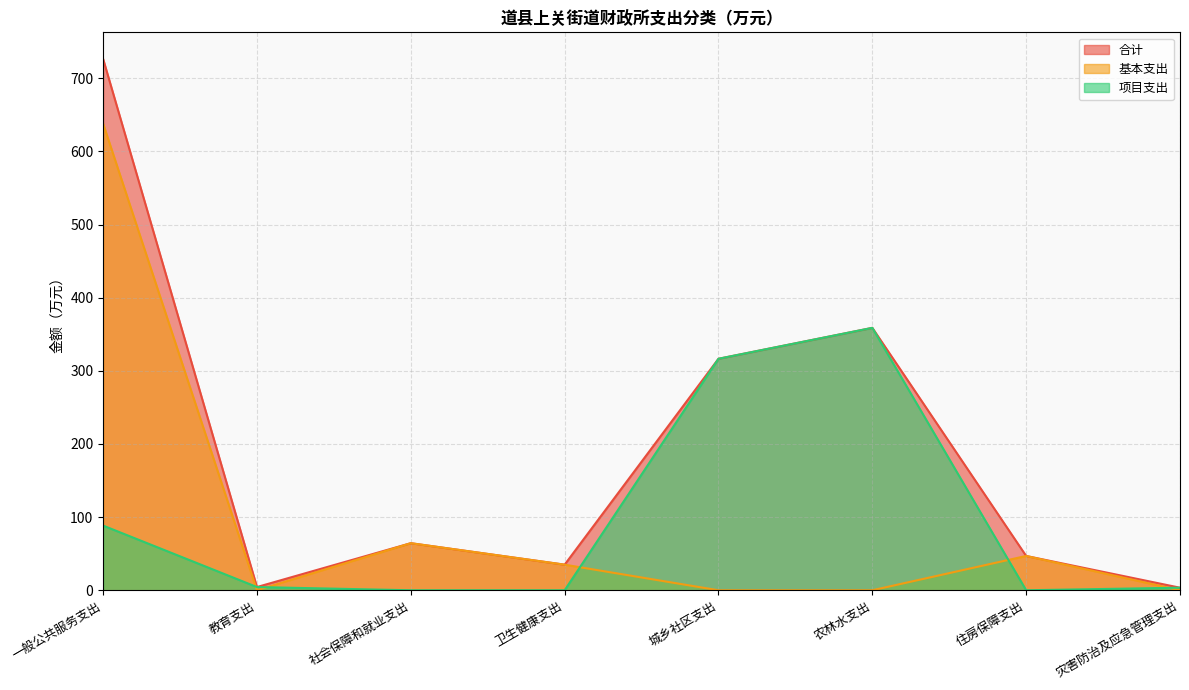

Which has a higher value, 农林水支出 or 灾害防治及应急管理支出?

农林水支出